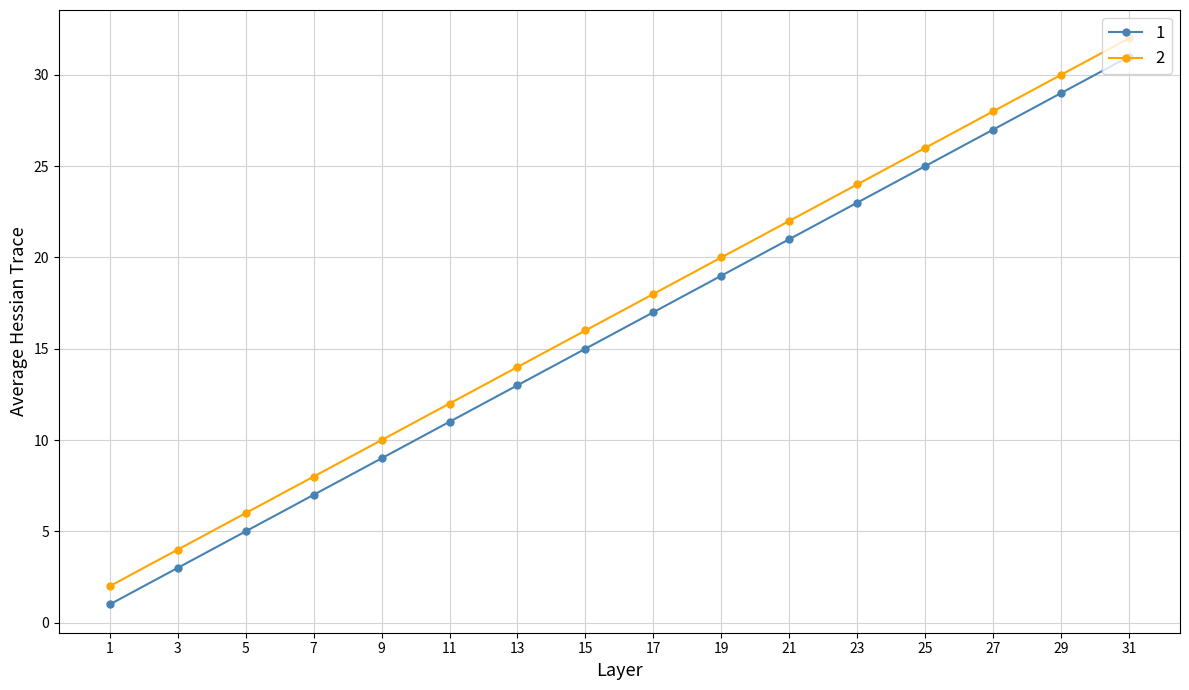

True or false: 2 has a value of 30 at 29.

True